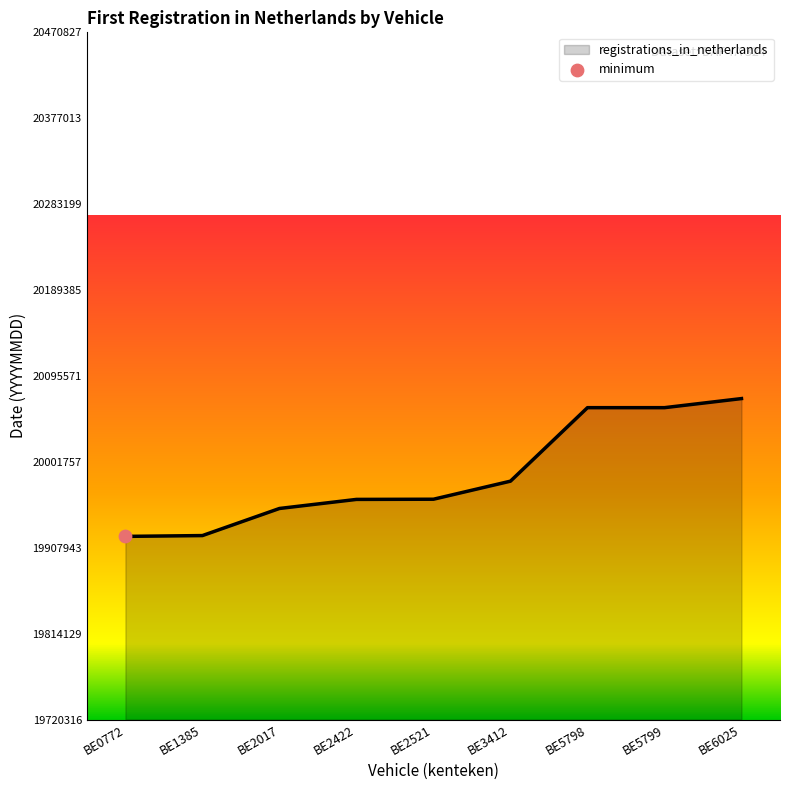

What is the change in value from BE2521 to BE5799?

+100002